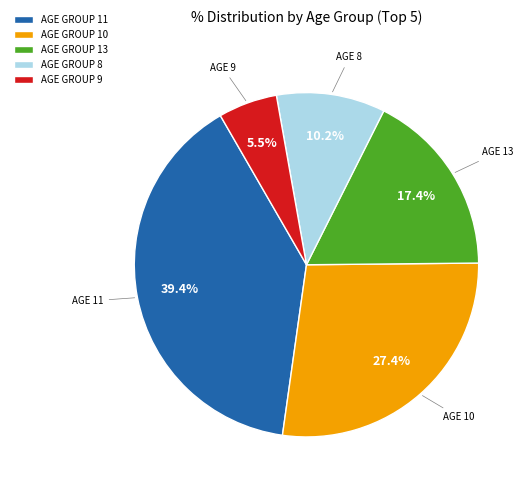

Which category has the biggest portion of the pie?

AGE GROUP 11